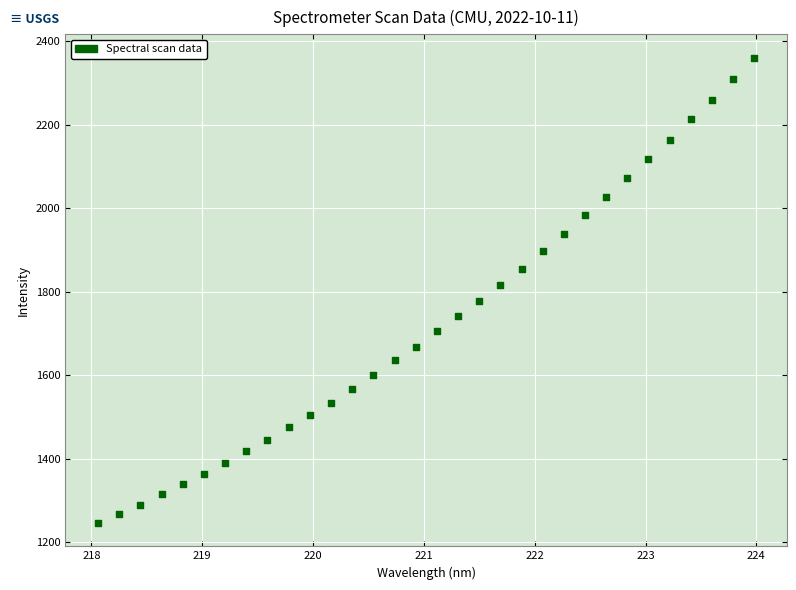

What is the range of Y values (max minus min)?

1115.1